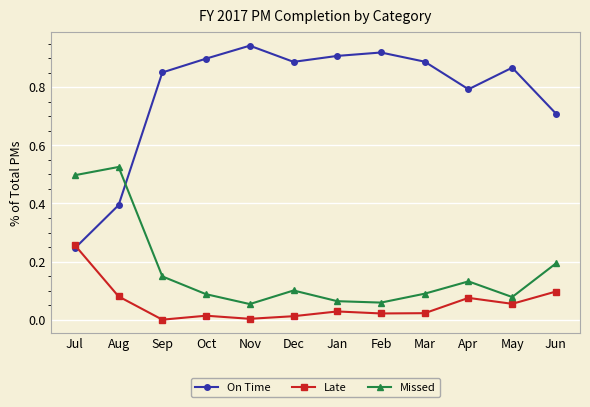

Does the chart display data point markers on the line(s)?

Yes